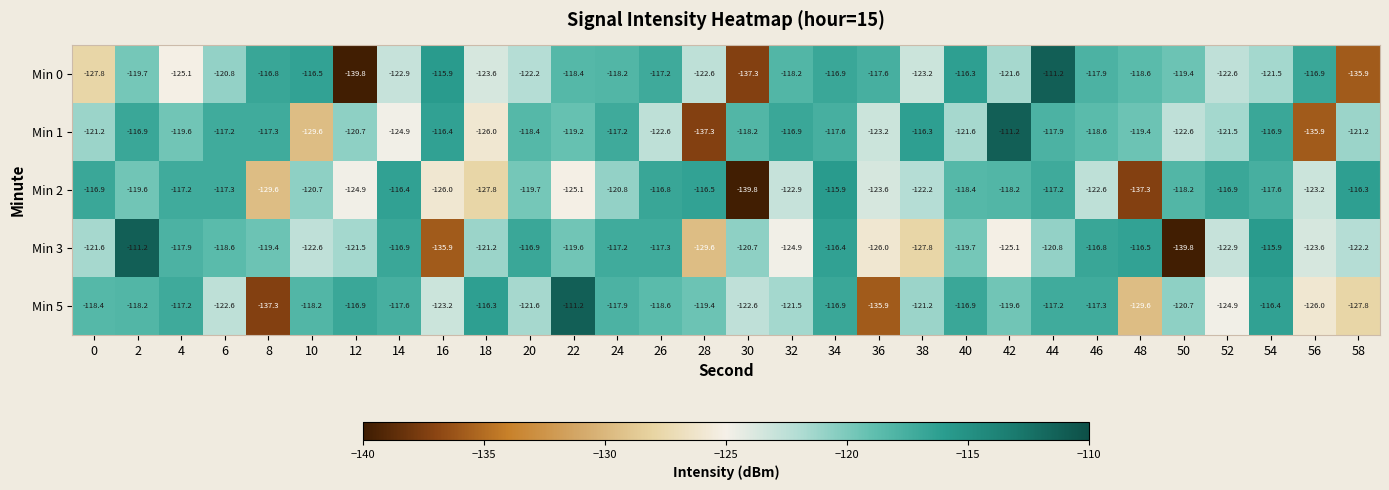

What is the sum of the Min 5 values at 54 and 16?

-239.6